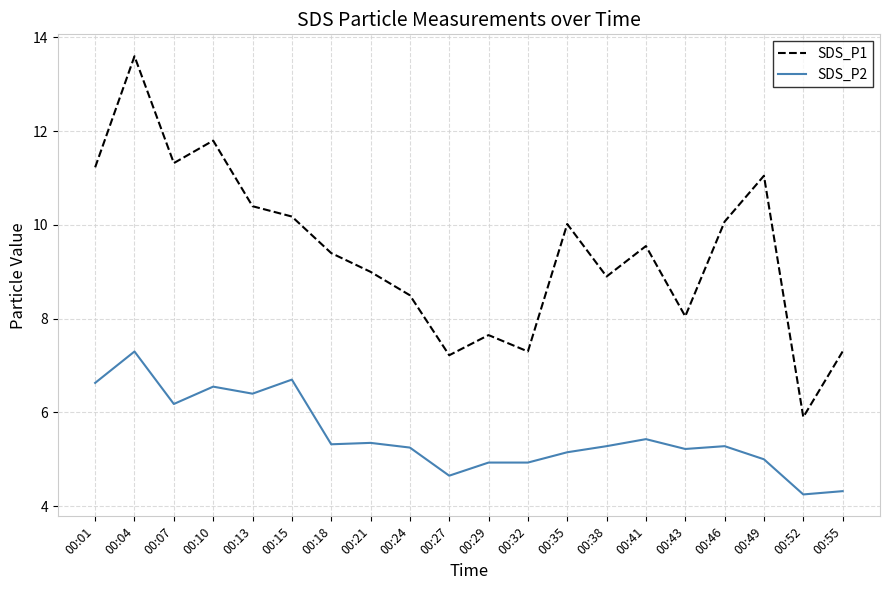

What is the highest value of the SDS_P1 series?

13.6